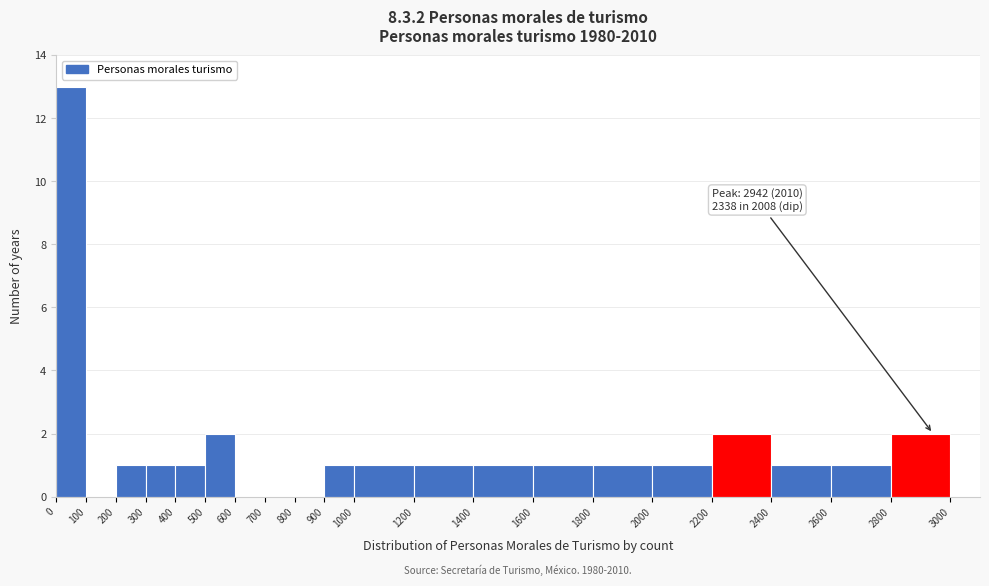

Over which range of the x-axis is the bar tallest?

0 to 100